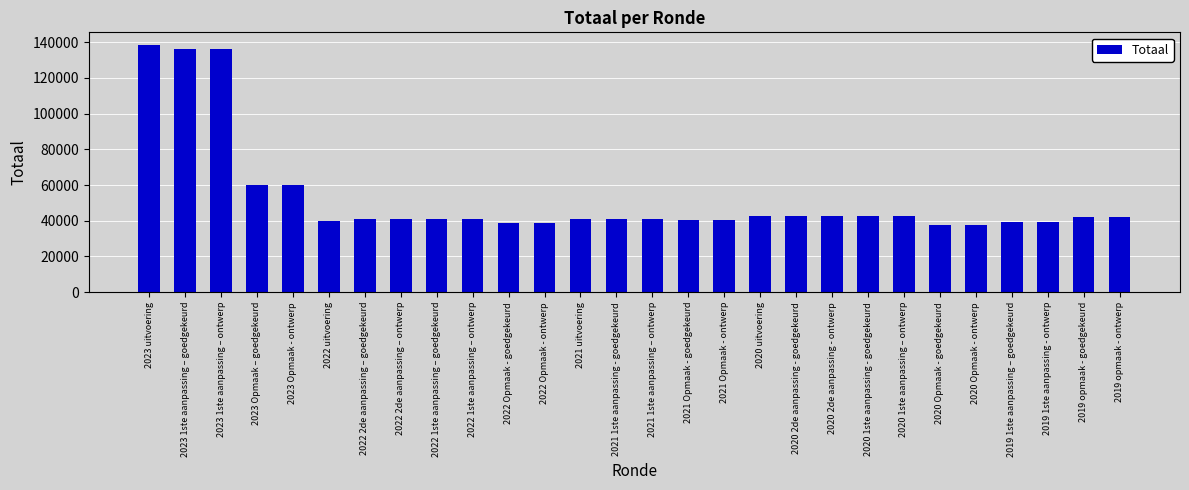

What is the greatest value displayed?

138543